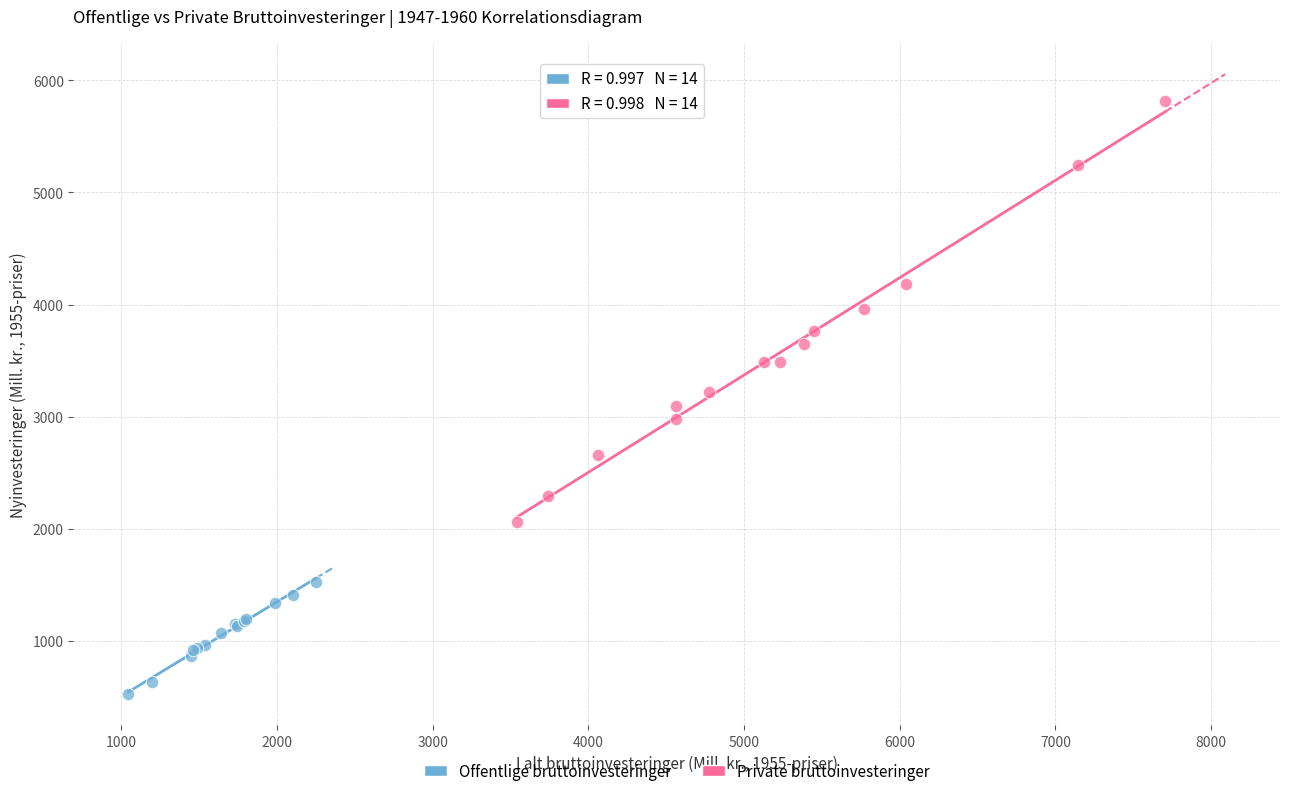

Which series contains the lowest Y value?

Offentlige bruttoinvesteringer